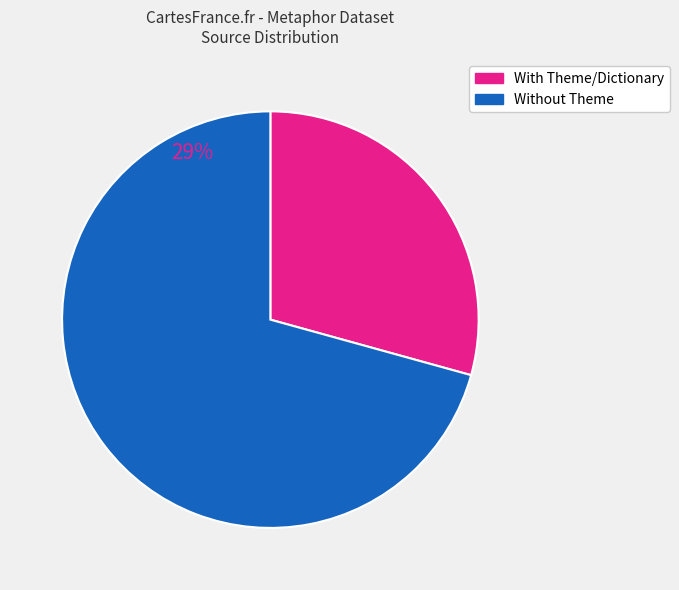

Does any single category account for the majority?

Yes